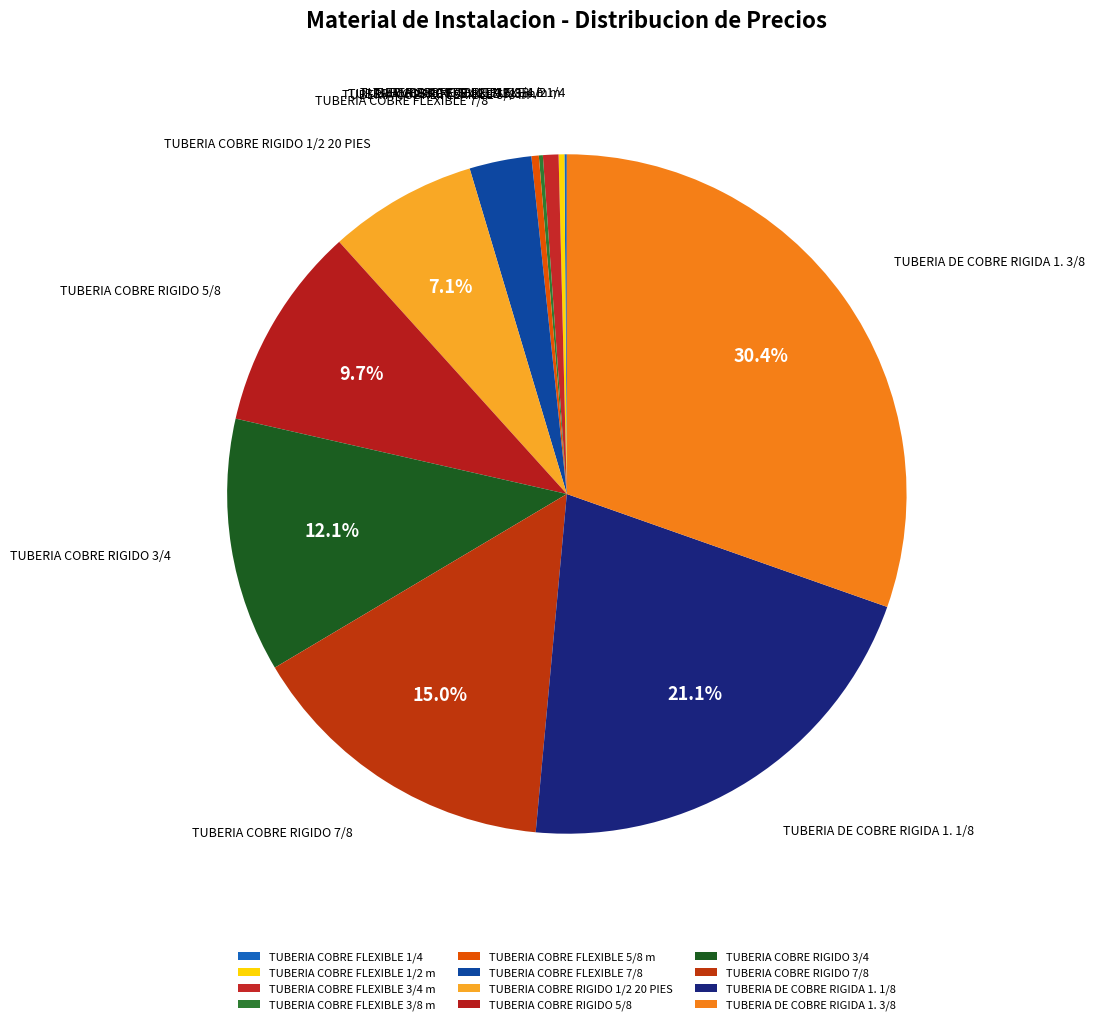

True or false: TUBERIA COBRE RIGIDO 1/2 20 PIES accounts for 1% of the total.

False